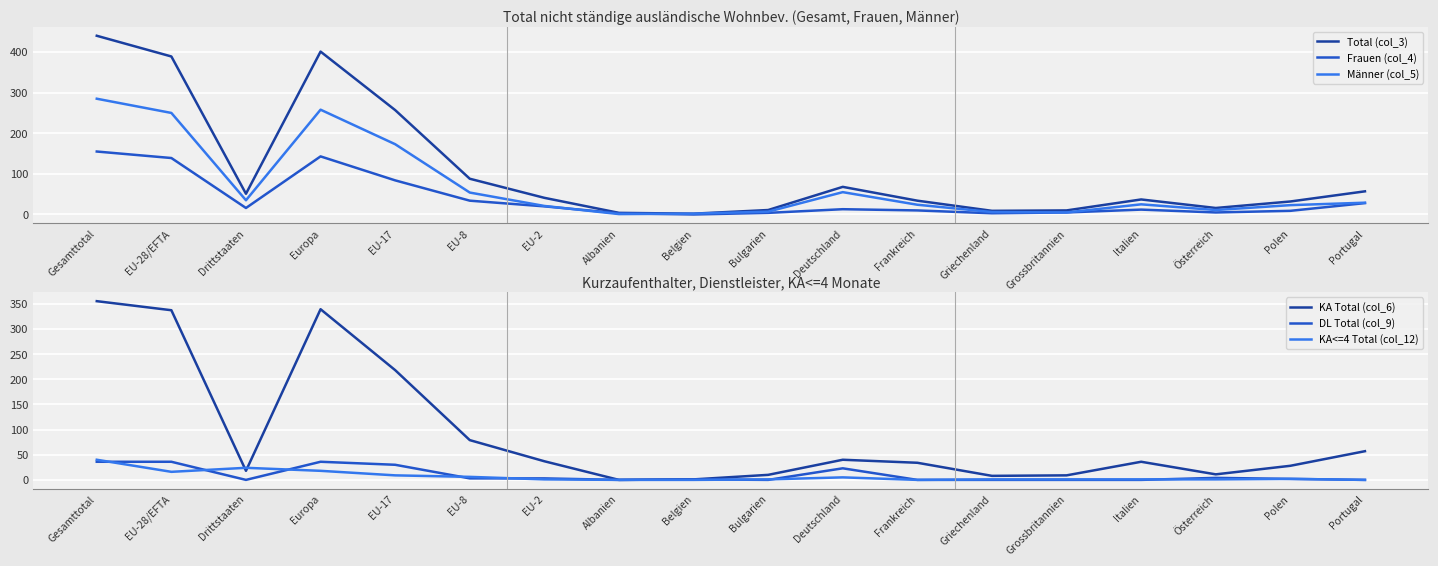

At which category is the sum across all series the highest?

Gesamttotal